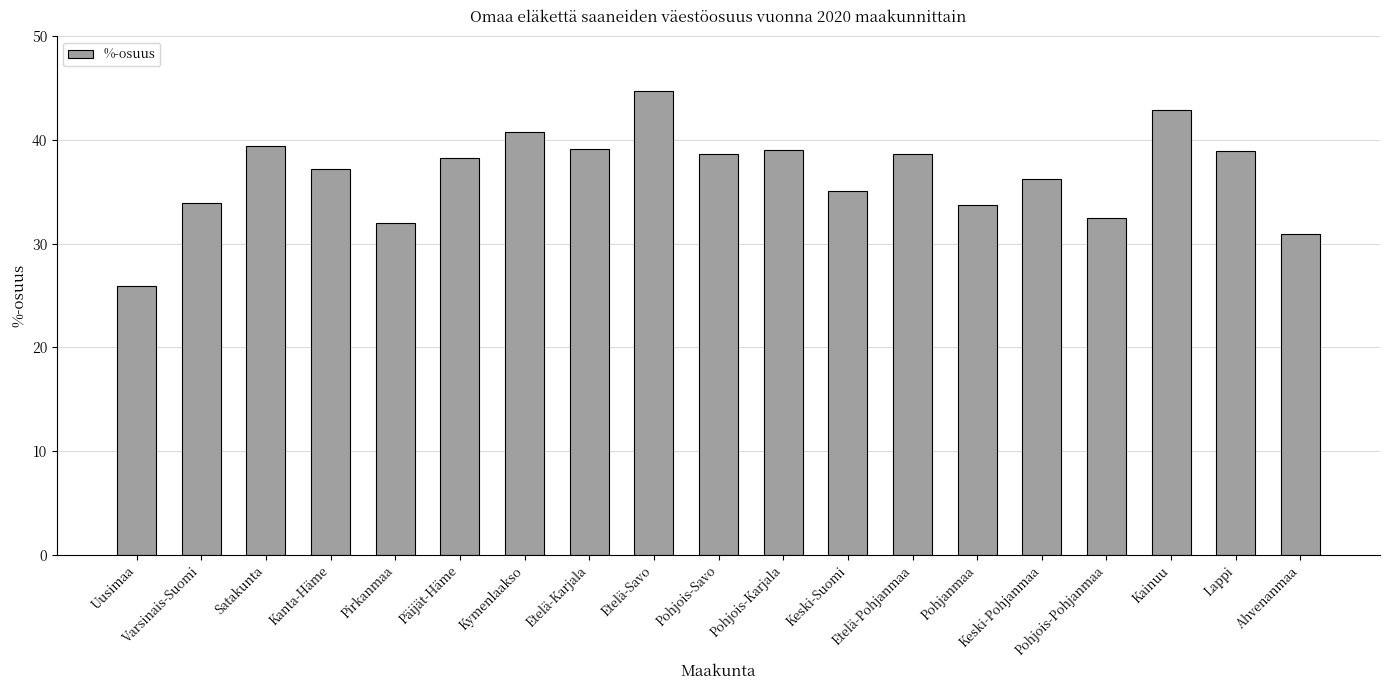

Approximately how many times larger is the value at Keski-Pohjanmaa compared to Pohjois-Karjala?

0.9